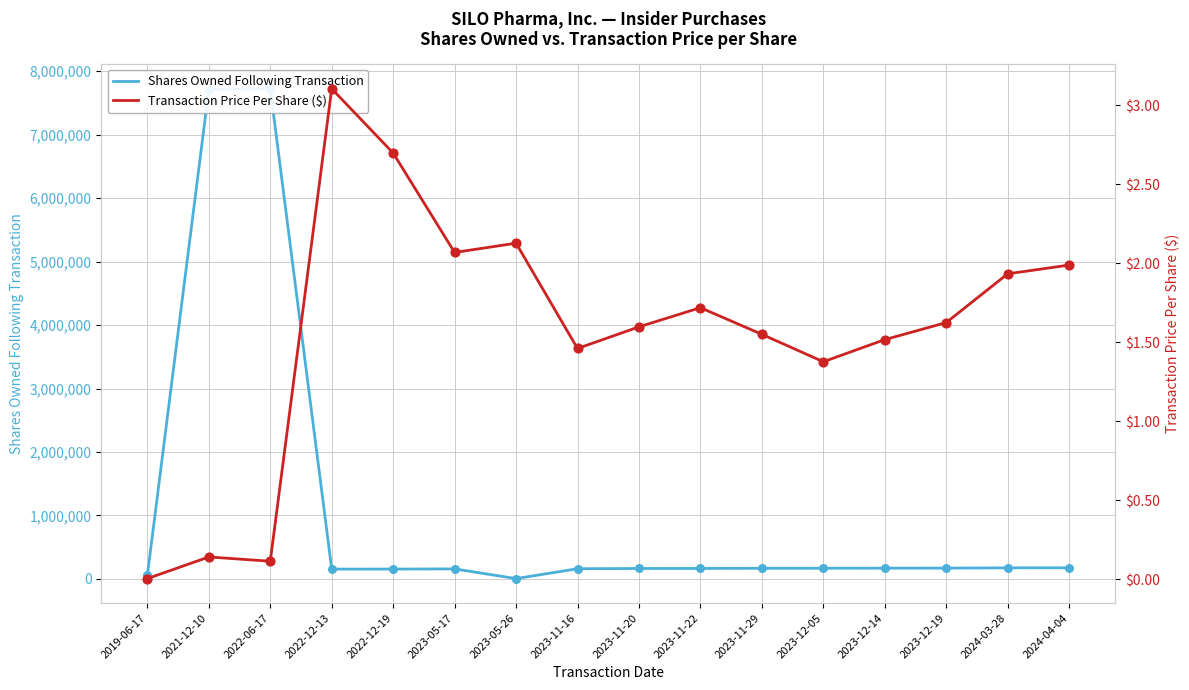

Which series contains the highest Y value?

Shares Owned Following Transaction